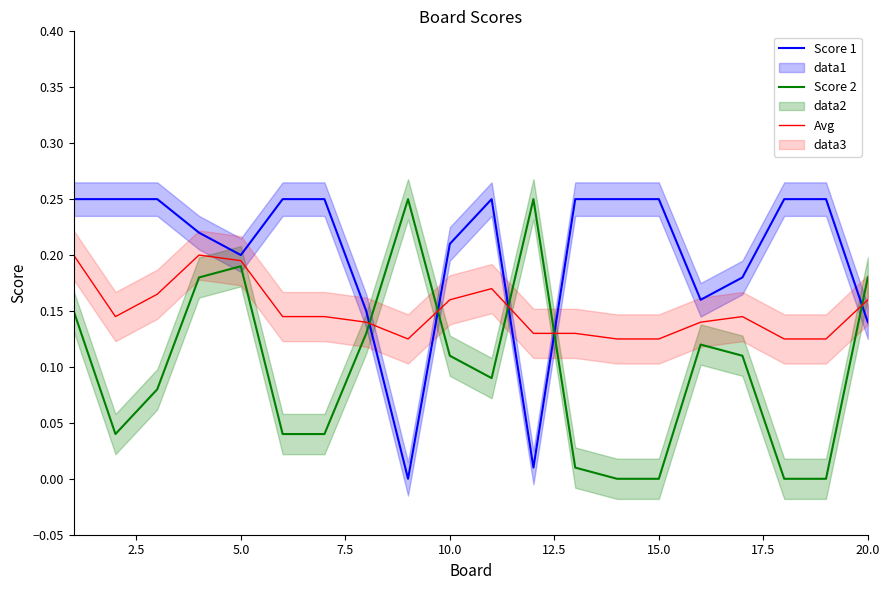

Which series has the largest range (max minus min)?

Score 1